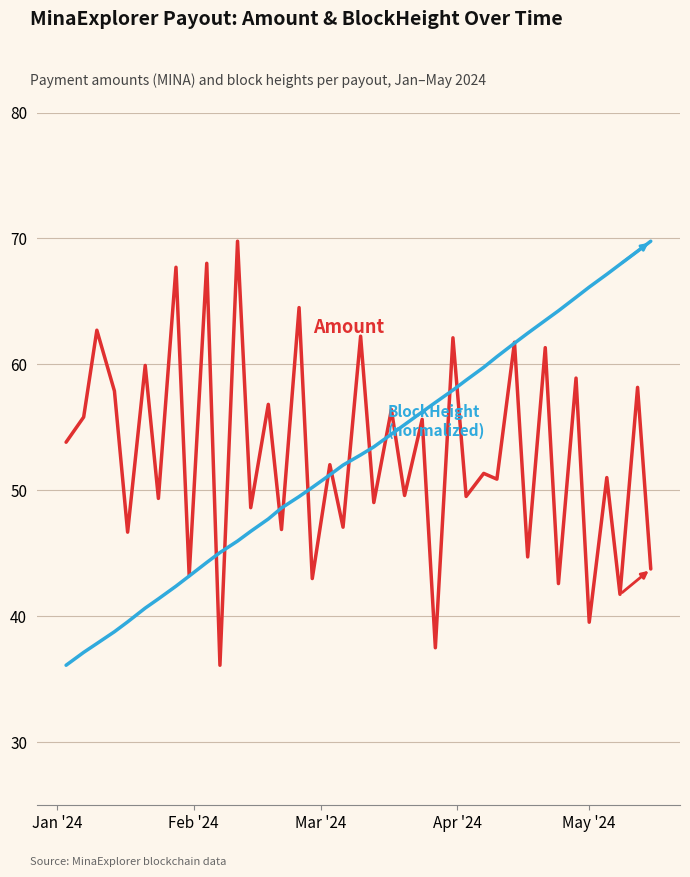

What is the greatest value displayed?

69.8